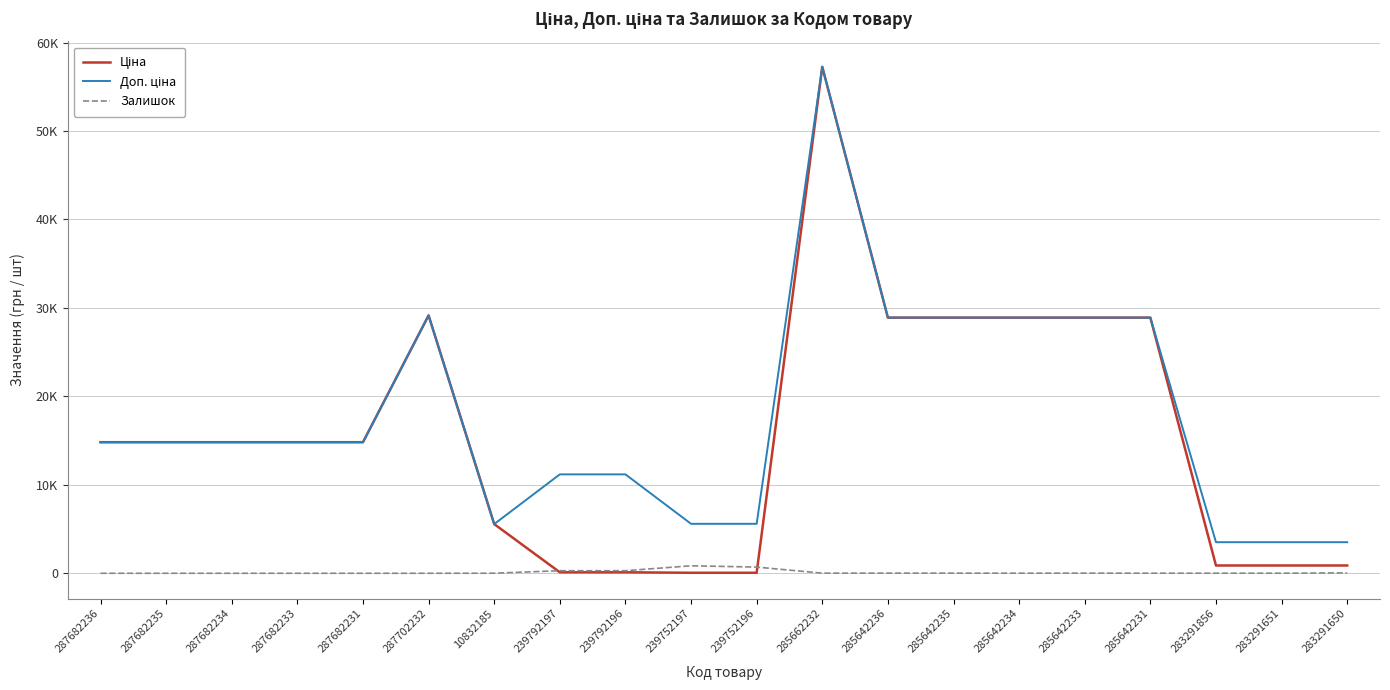

True or false: Ціна has a value of 21478.7 at 287682231.

False